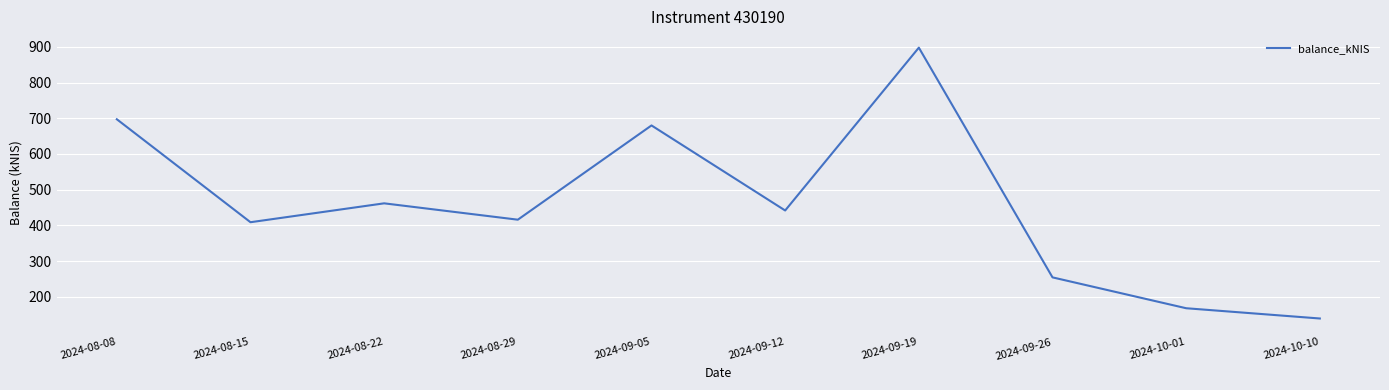

What is the difference between the maximum and minimum values?

758.9